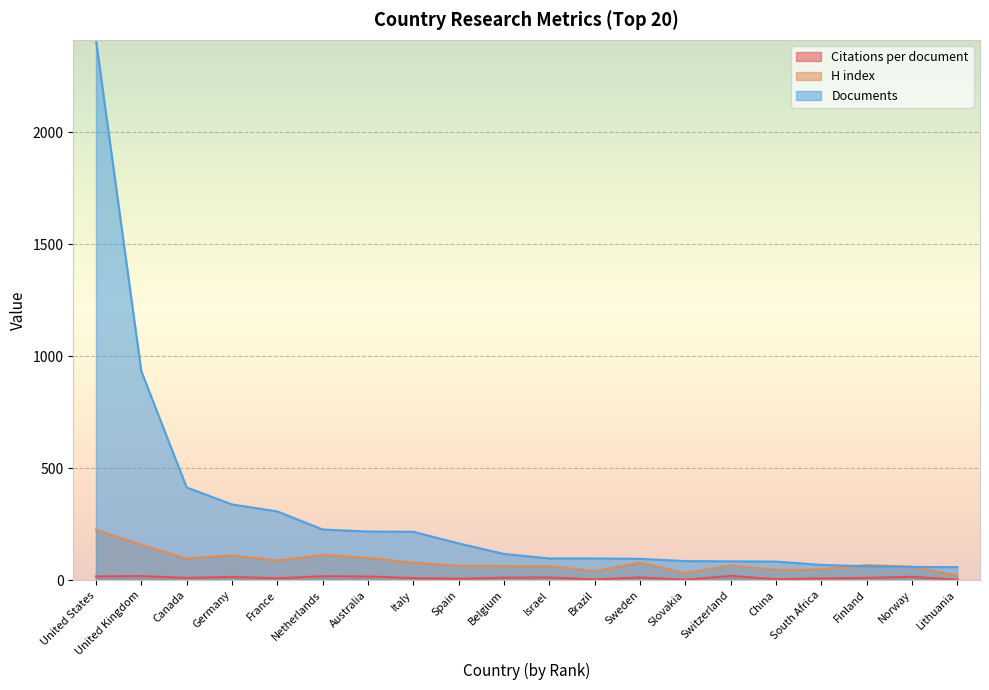

What is the difference between the second highest and minimum values in the H index series?

138.0